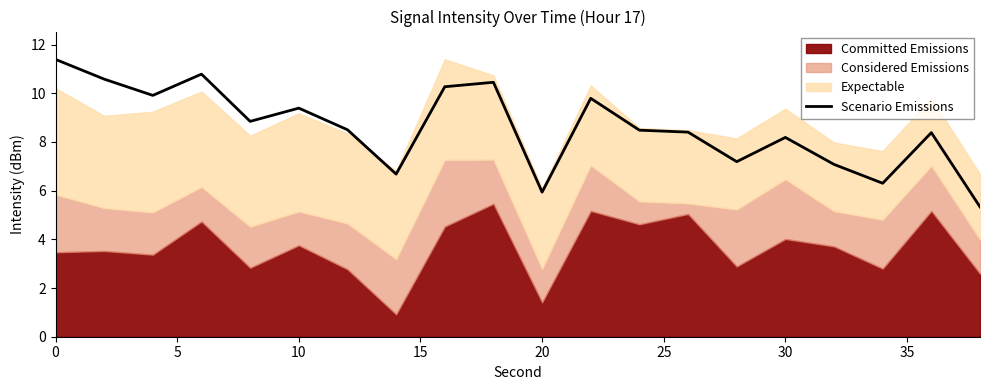

How many lines are shown in the chart?

1